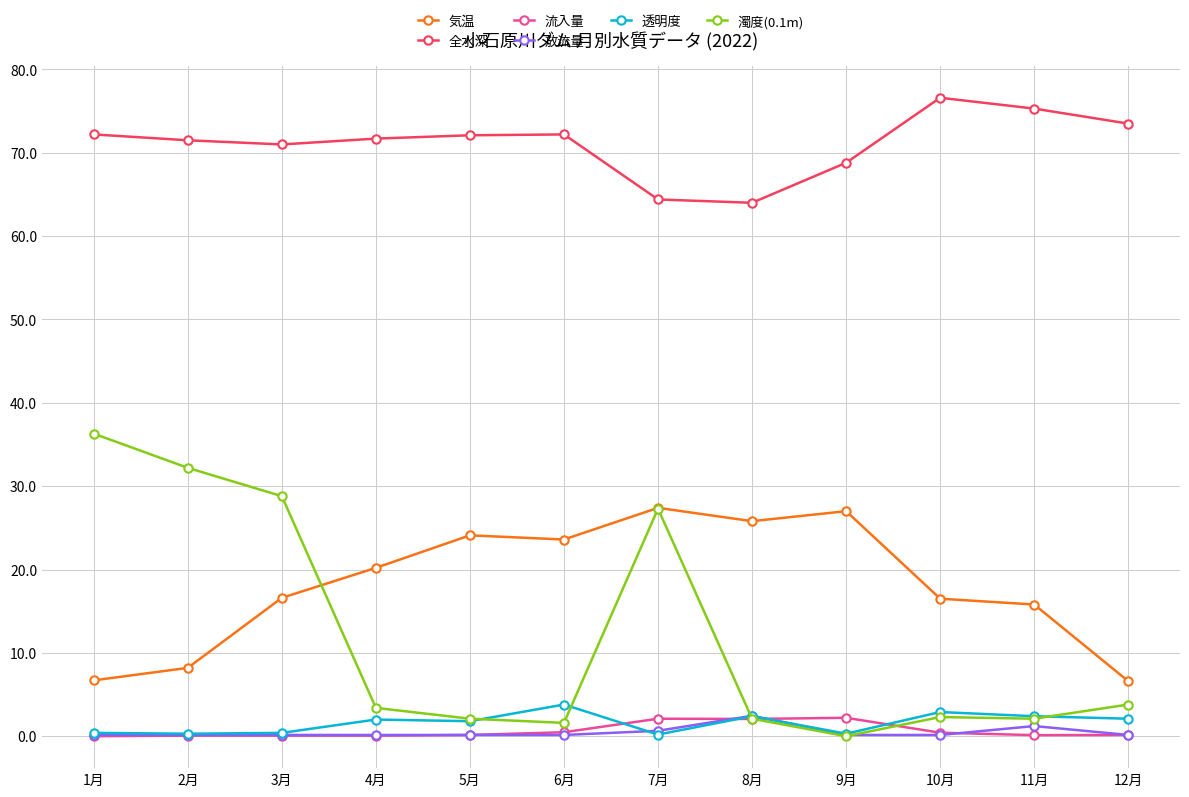

True or false: 透明度 and 全水深 intersect in this chart.

False